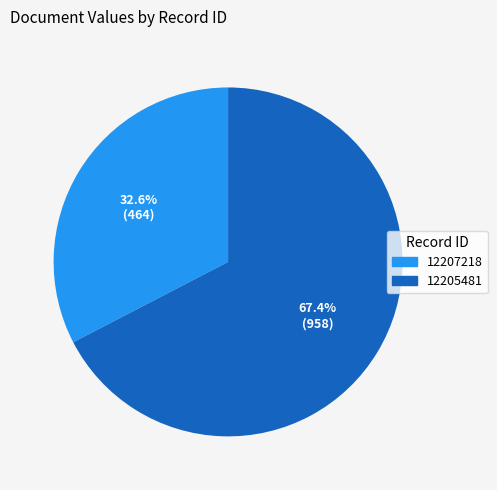

What is the largest slice in the pie chart?

12205481